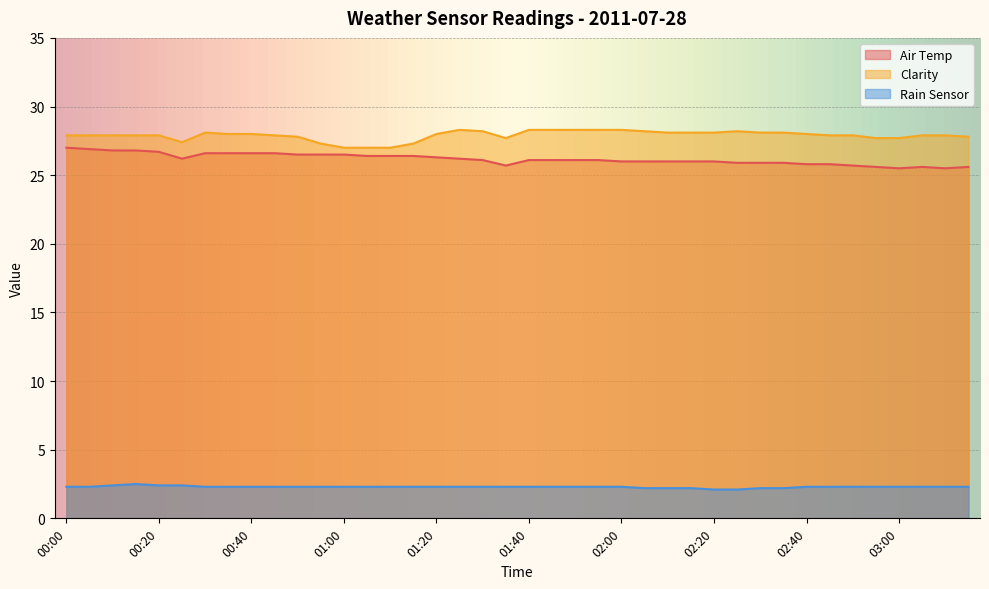

Reading left to right, extract all data points from this chart.

Air Temp: 27.0	26.9	26.8	26.8	26.7	26.2	26.6	26.6	26.6	26.6	26.5	26.5	26.5	26.4	26.4	26.4	26.3	26.2	26.1	25.7	26.1	26.1	26.1	26.1	26.0	26.0	26.0	26.0	26.0	25.9	25.9	25.9	25.8	25.8	25.7	25.6	25.5	25.6	25.5	25.6
Clarity: 27.9	27.9	27.9	27.9	27.9	27.4	28.1	28.0	28.0	27.9	27.8	27.3	27.0	27.0	27.0	27.3	28.0	28.3	28.2	27.7	28.3	28.3	28.3	28.3	28.3	28.2	28.1	28.1	28.1	28.2	28.1	28.1	28.0	27.9	27.9	27.7	27.7	27.9	27.9	27.8
Rain Sensor: 2.3	2.3	2.4	2.5	2.4	2.4	2.3	2.3	2.3	2.3	2.3	2.3	2.3	2.3	2.3	2.3	2.3	2.3	2.3	2.3	2.3	2.3	2.3	2.3	2.3	2.2	2.2	2.2	2.1	2.1	2.2	2.2	2.3	2.3	2.3	2.3	2.3	2.3	2.3	2.3